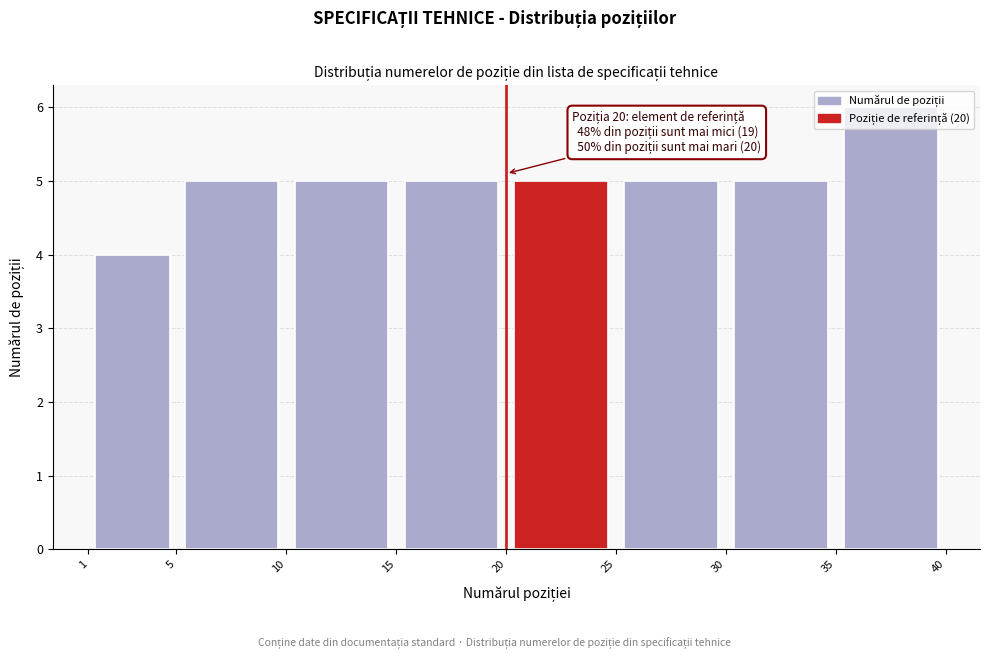

Over which range of the x-axis is the bar tallest?

35 to 40